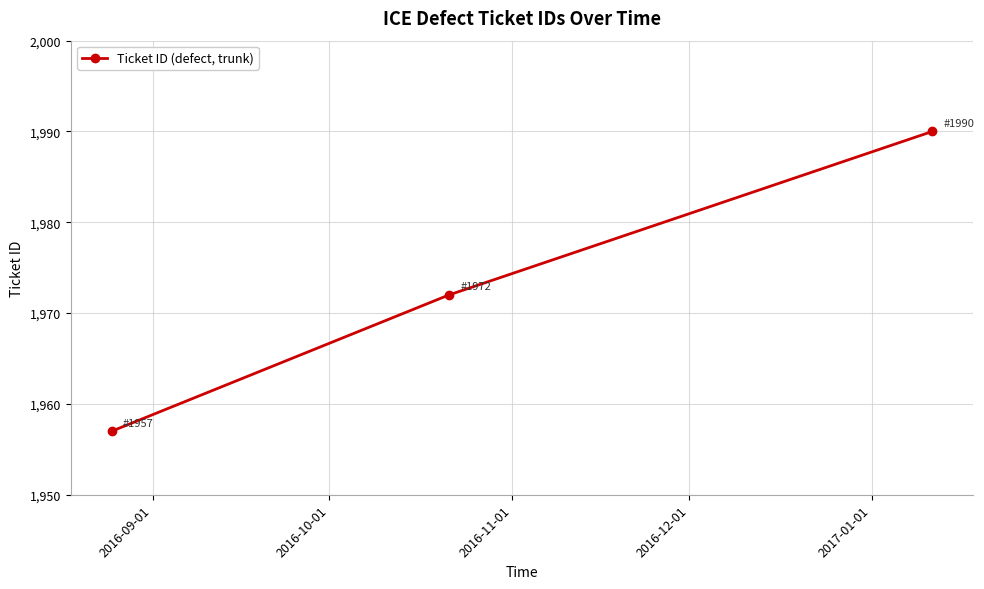

What is the value of the 2nd point from the left?

1972